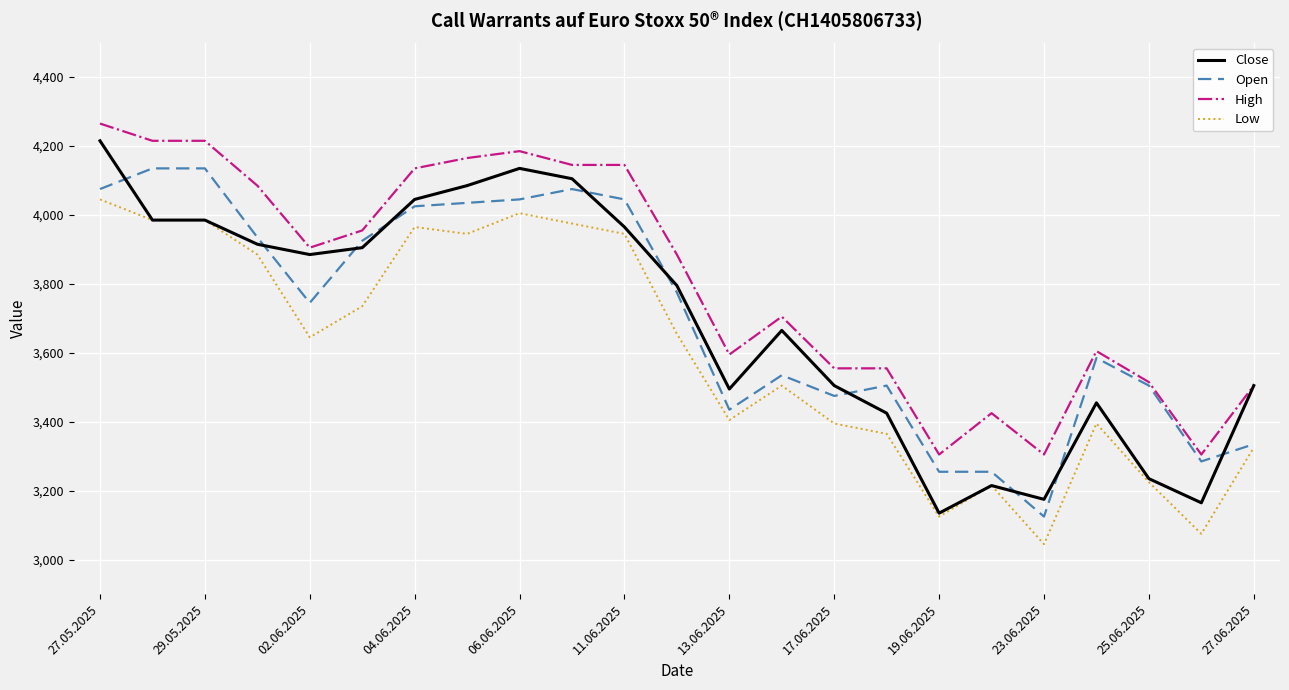

True or false: Open has more than 1 interior local peaks.

True